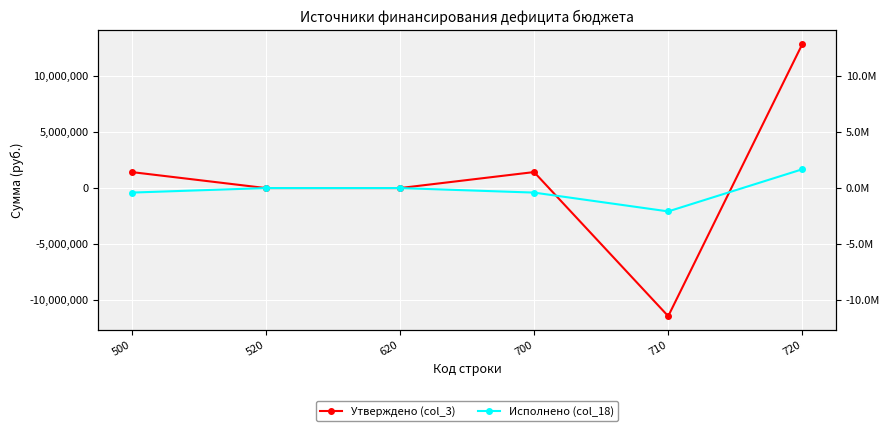

What is the maximum value shown in the chart?

12860760.8